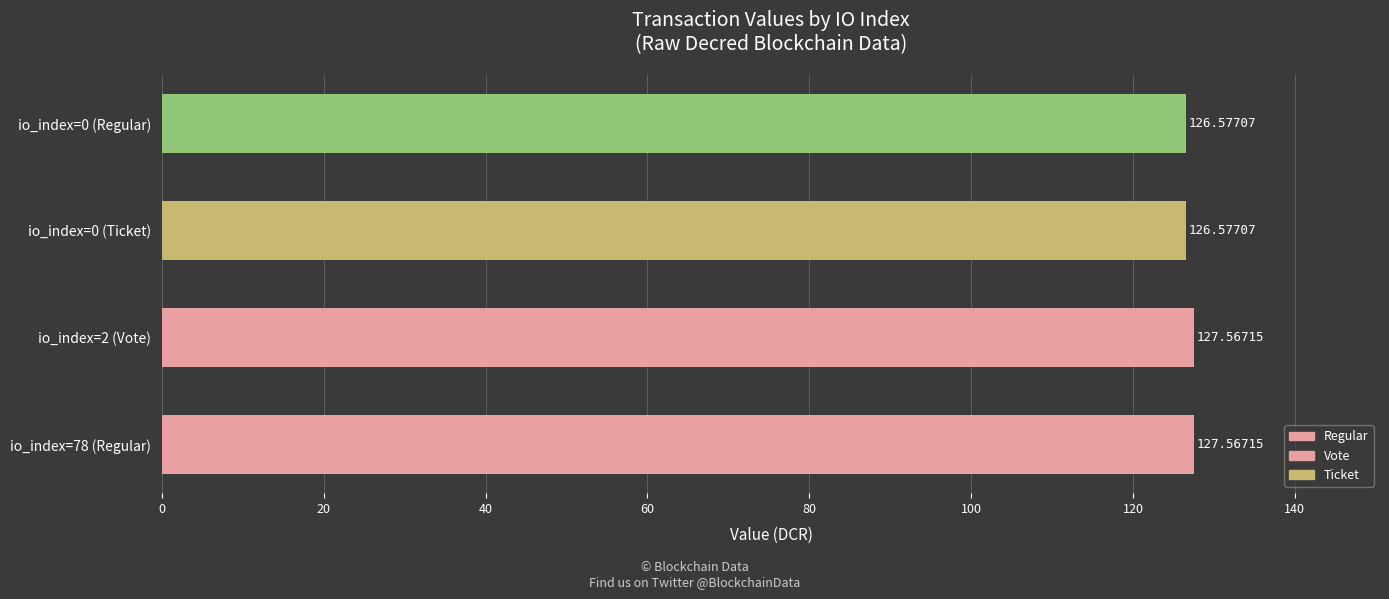

What is the minimum value shown in the chart?

126.6